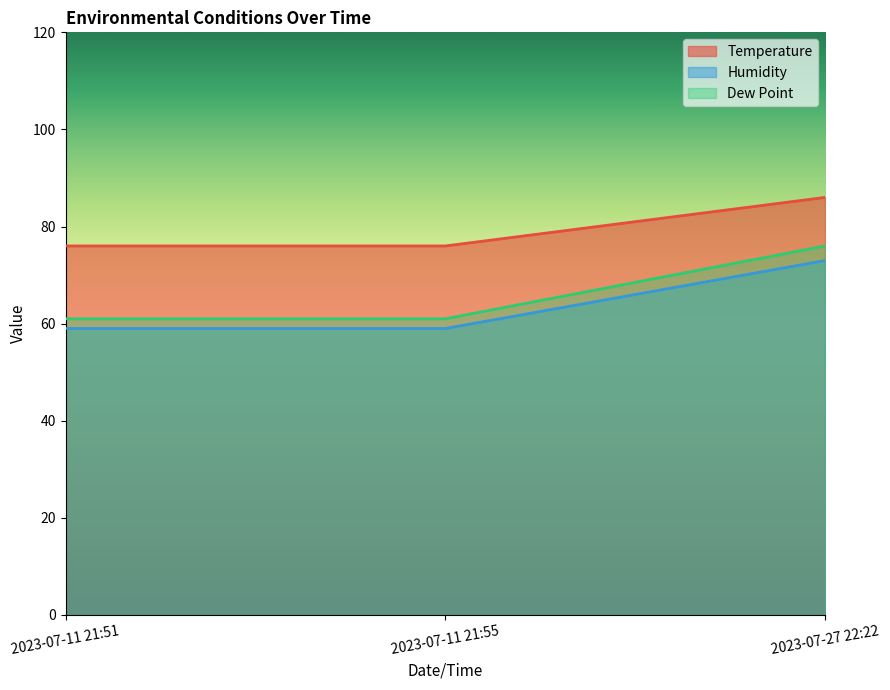

What is the lowest value of the Temperature series?

76